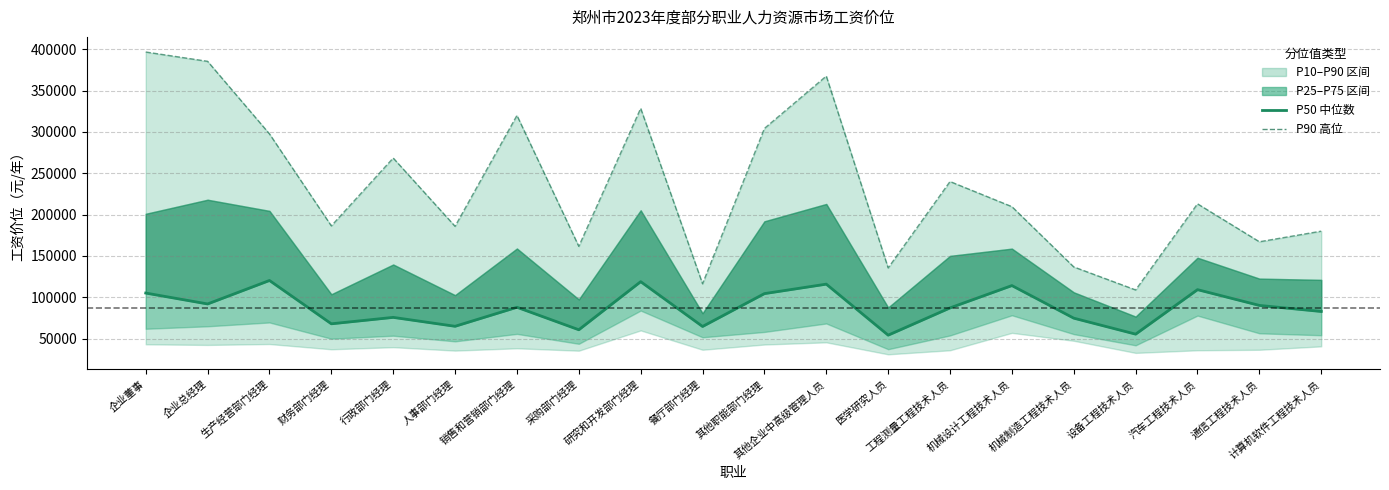

True or false: P50 (0.5分位) and P90 (0.9分位) cross at least once.

False